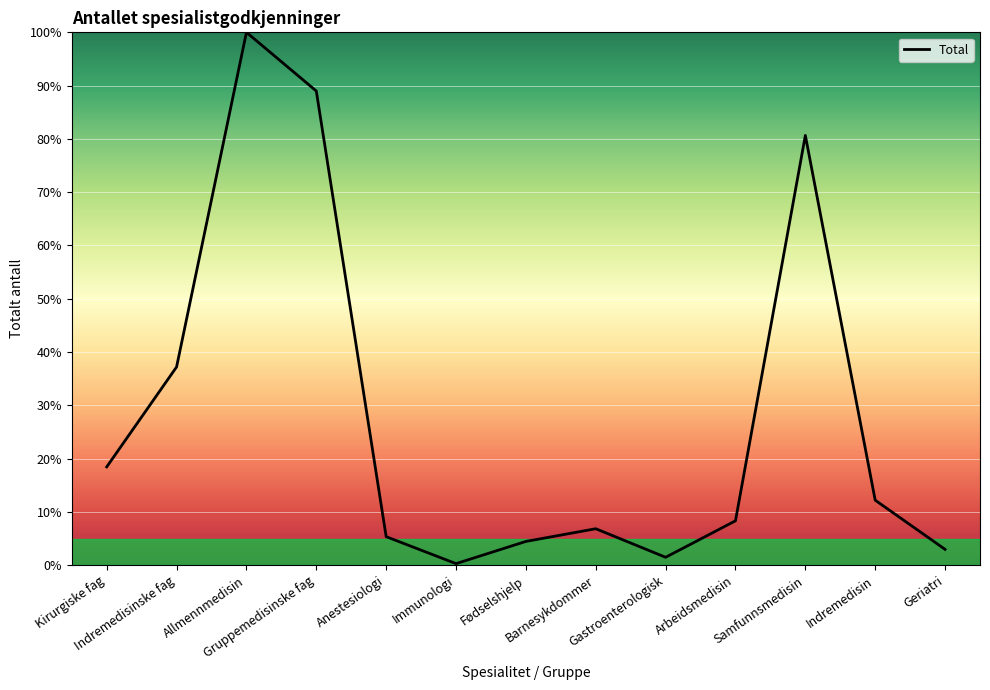

The chart shows a value of 89.0 at Gruppemedisinske fag. True or false?

True